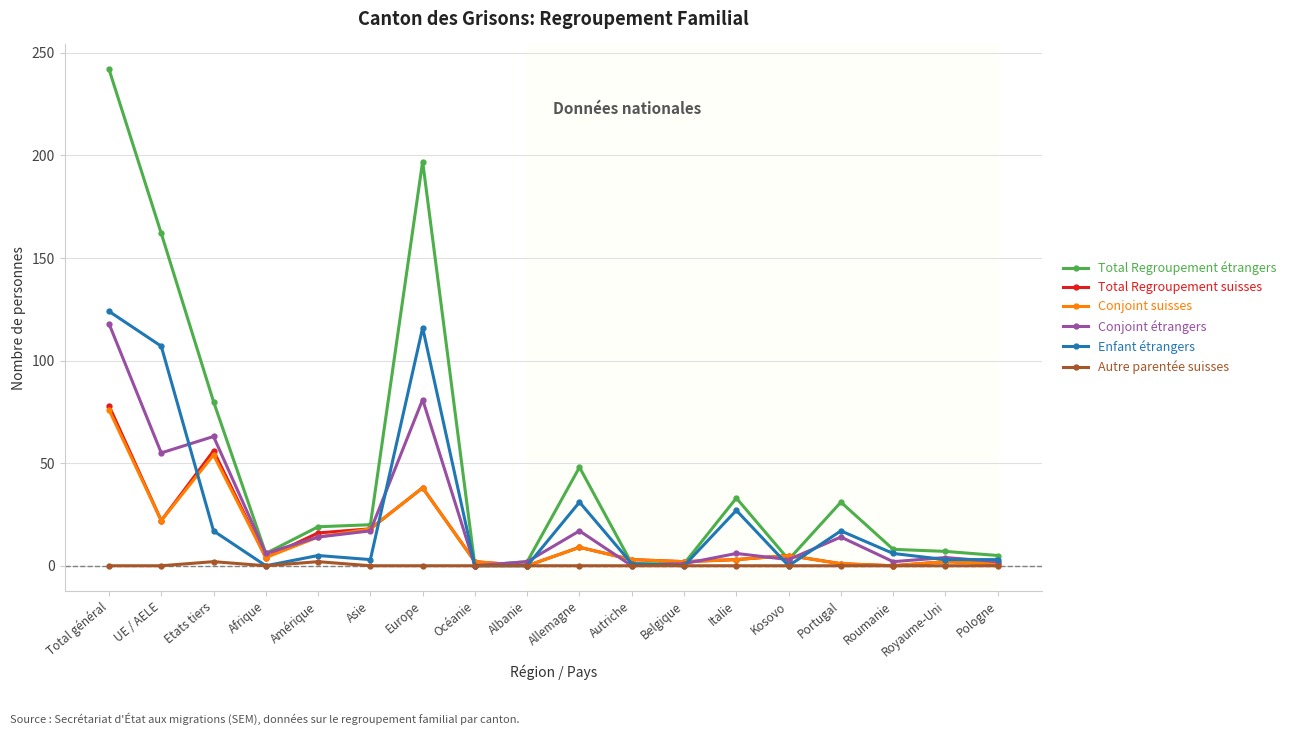

The Autre parentée suisses series shows 0 at Royaume-Uni. True or false?

True